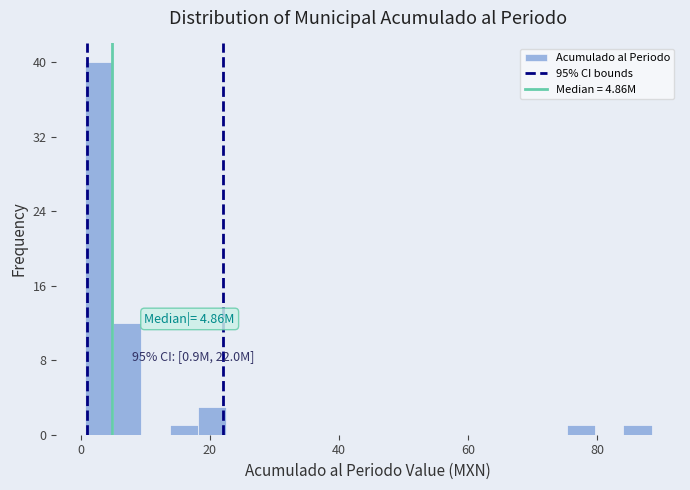

Around what value on the x-axis is the tallest bar? Give the approximate position of its centre, as read against the axis.

2